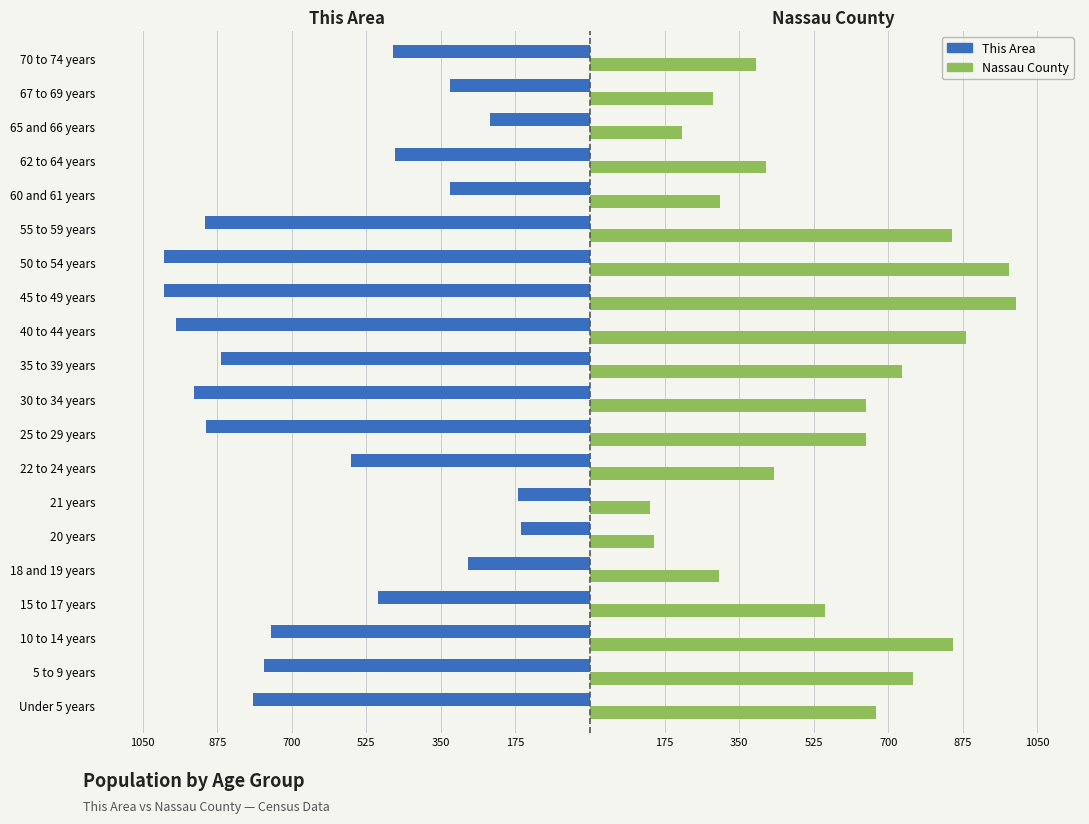

What are all the series names shown in the legend?

This Area, Nassau County